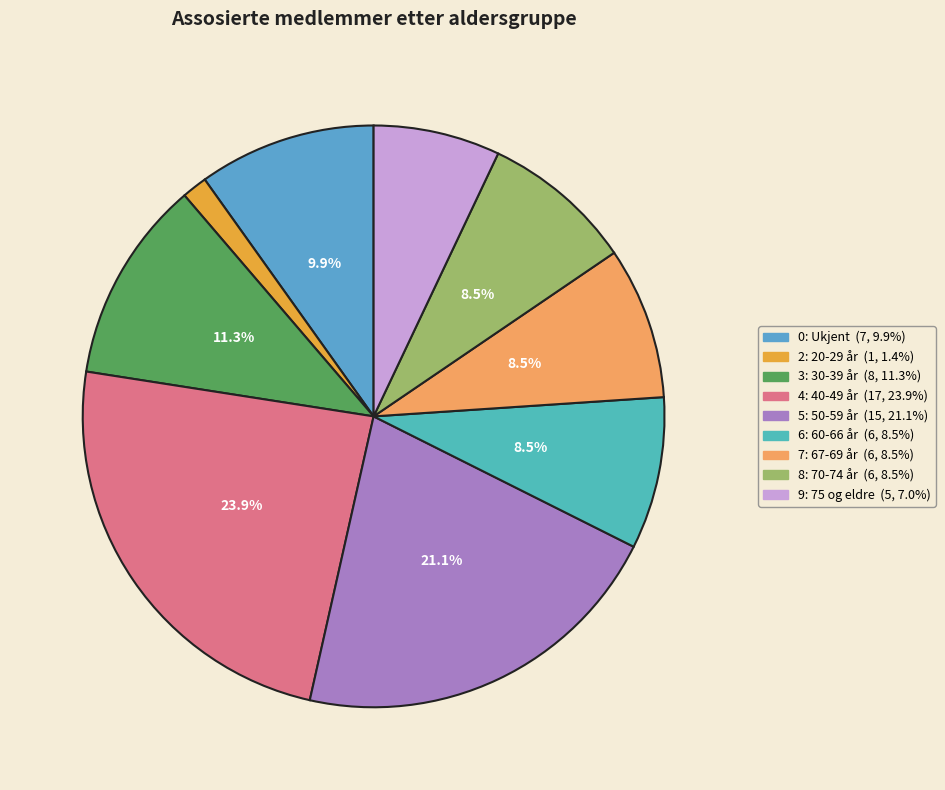

To the nearest percent, what portion does 8: 70-74 år represent?

8%